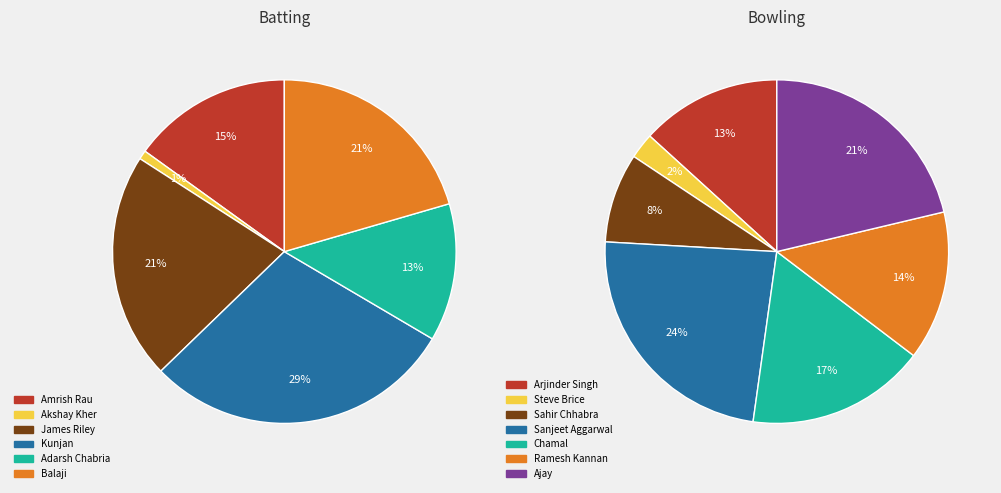

Does Rahul Madhani account for over 50% of the chart?

No